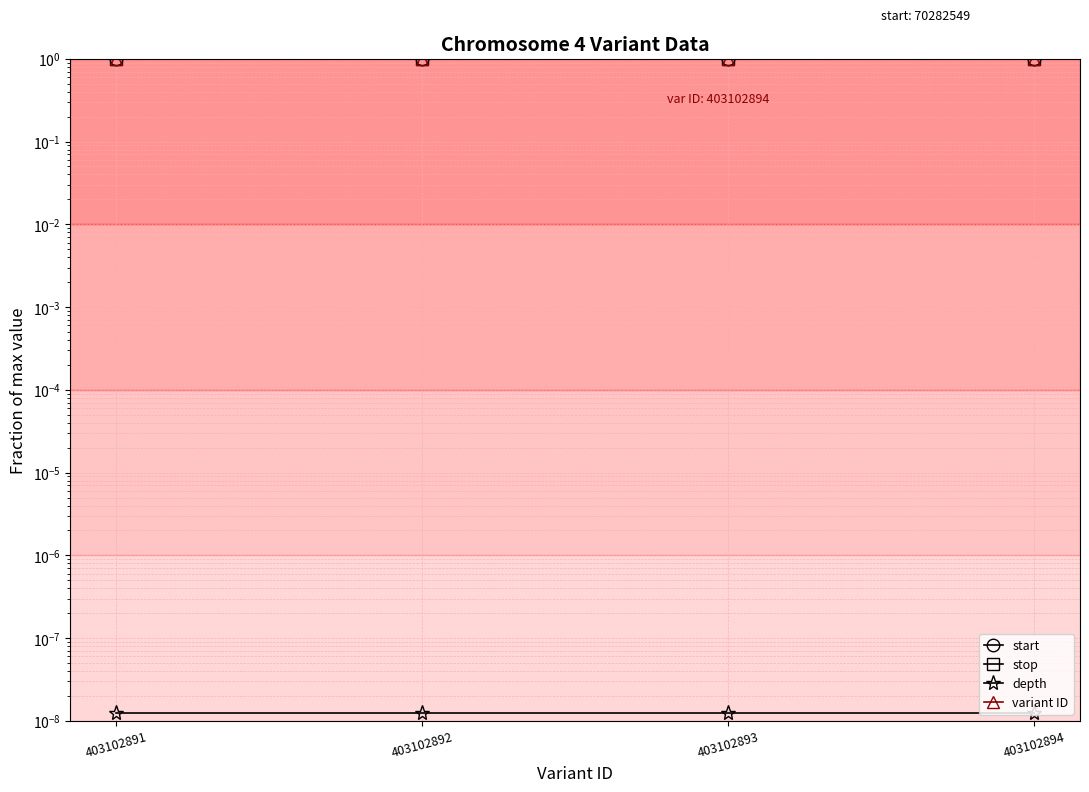

How many lines are shown in the chart?

4